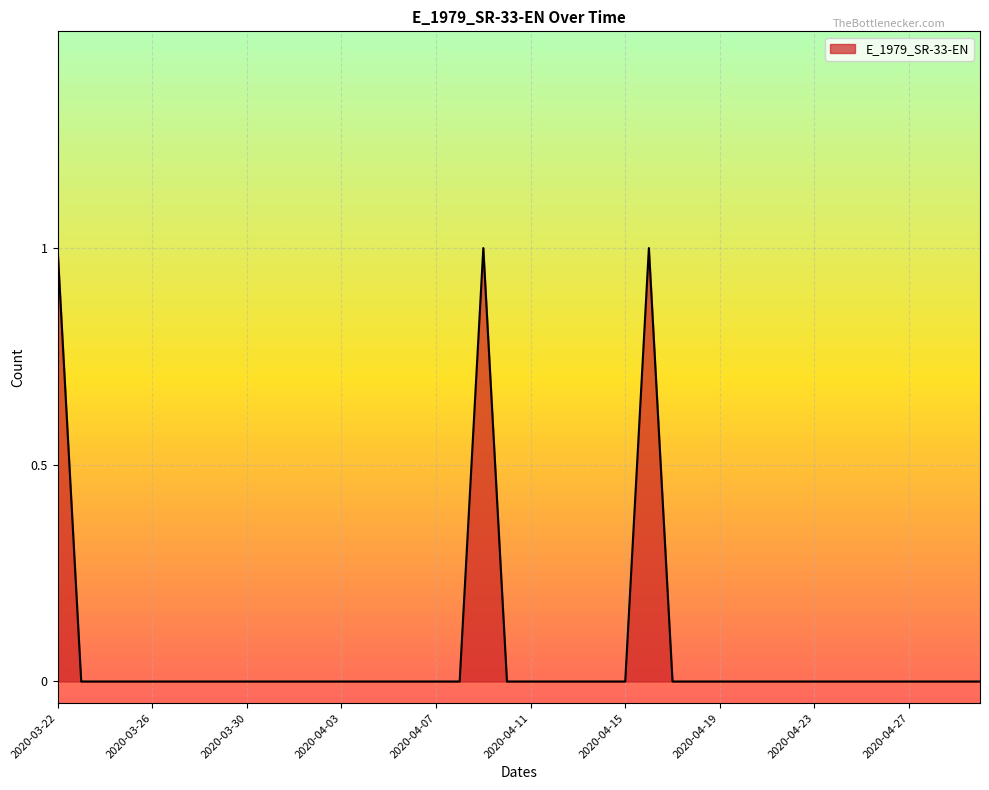

Does the chart have visible grid lines?

Yes